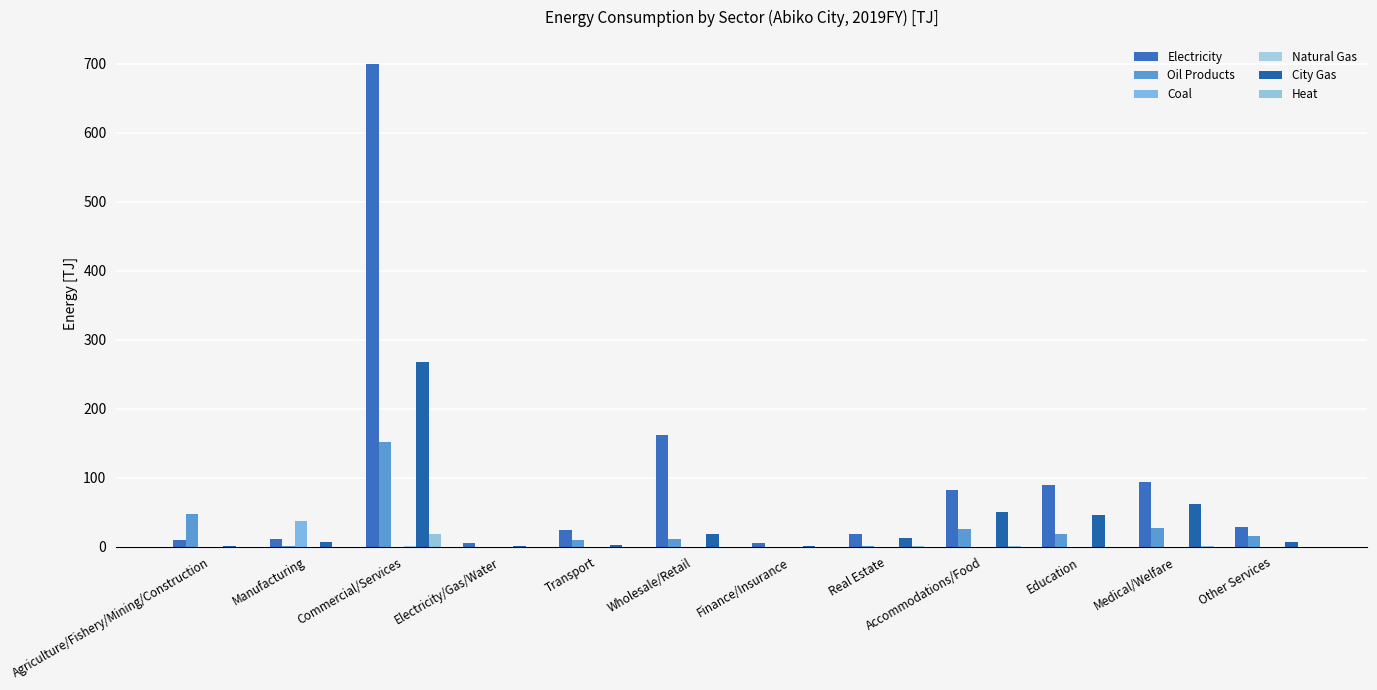

True or false: City Gas has a value of 26.4 at Medical/Welfare.

False